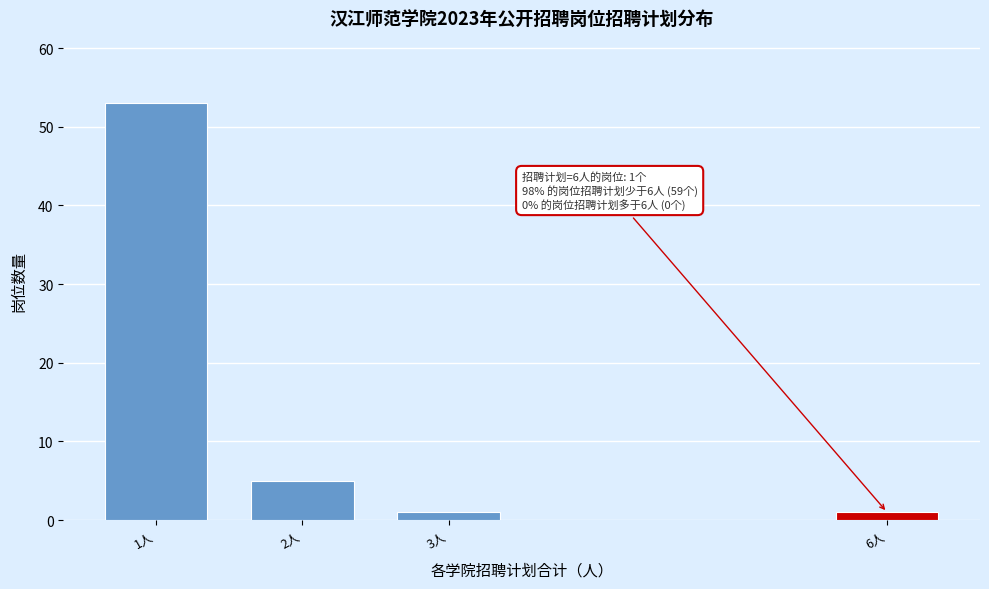

Reading left to right, list all the values displayed in this chart.

1人=53	2人=5	3人=1	6人=1